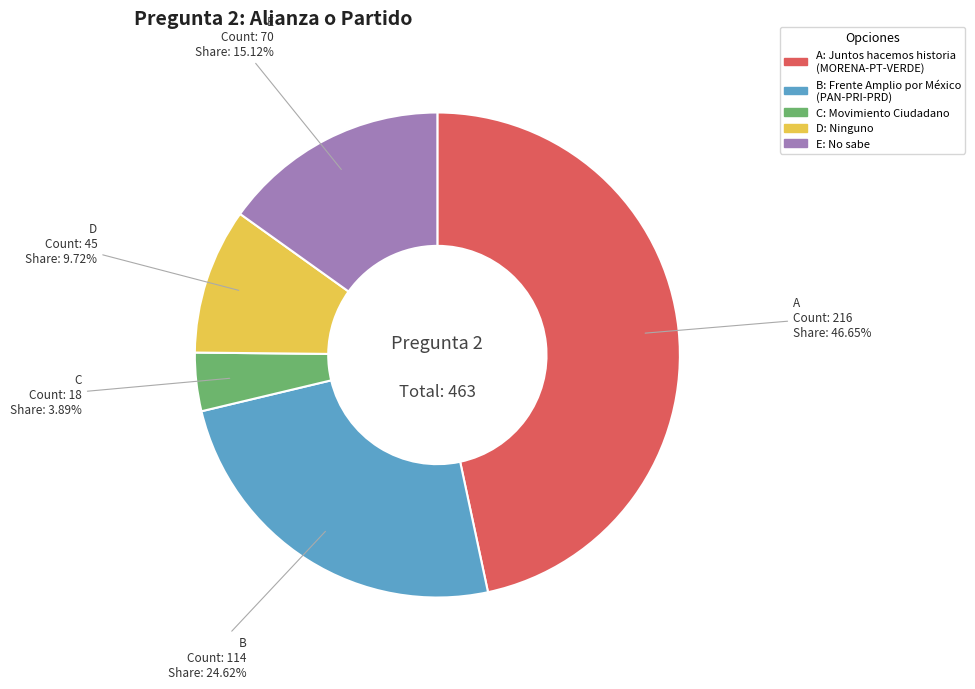

Does C represent more than half of the total?

No